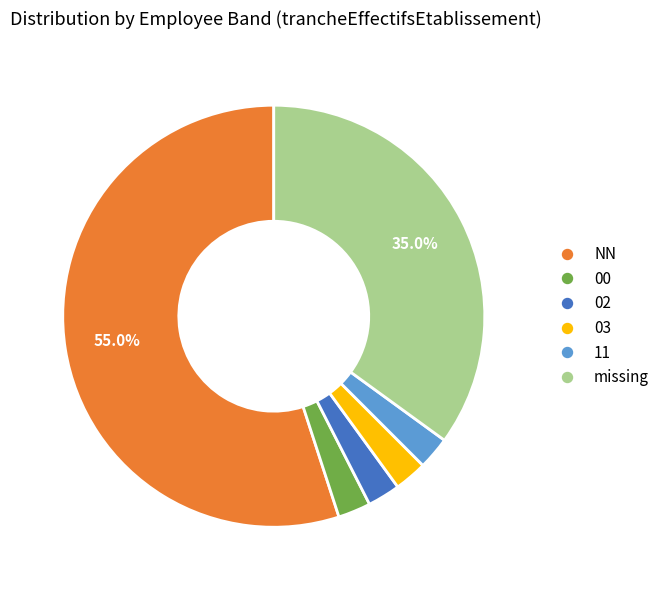

Does any single category account for the majority?

Yes